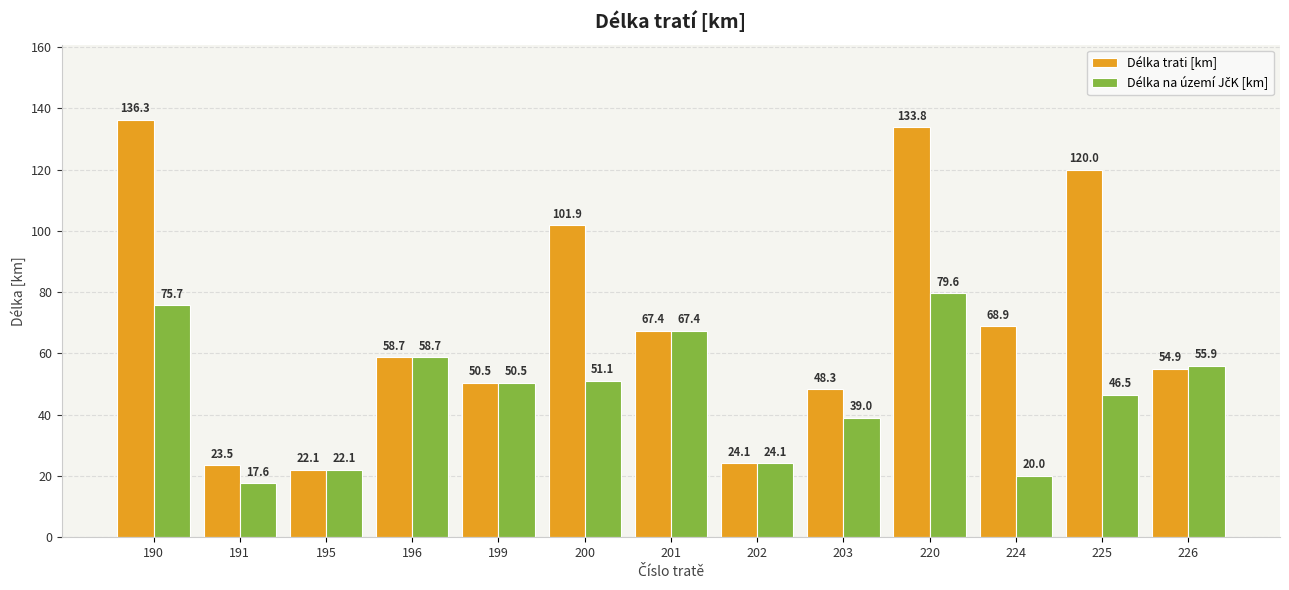

What is the difference between the maximum and minimum values in the Délka trati [km] series?

114.2